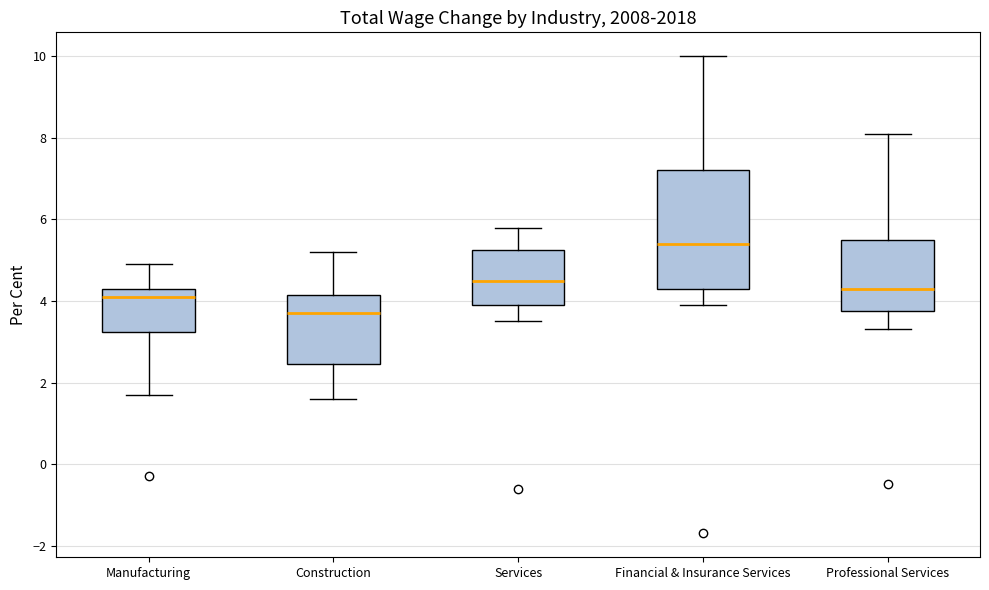

Where is the upper edge of the box for Construction on the y-axis? The values are not printed on the chart, so give them approximately, as read against the axis.

4.2